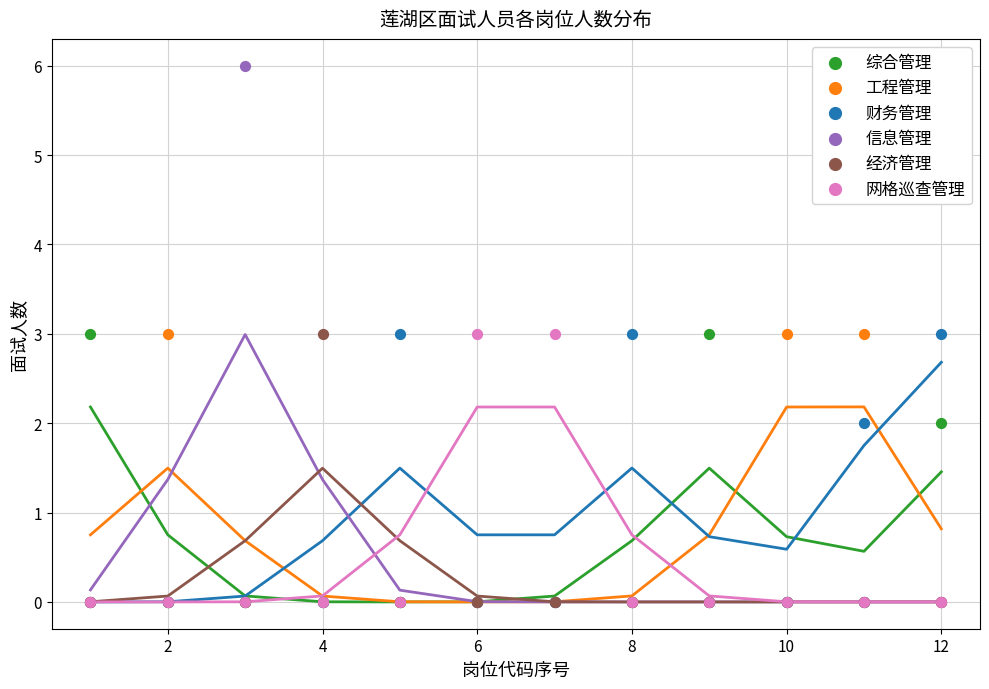

What are all the series names shown in the legend?

综合管理, 工程管理, 财务管理, 信息管理, 经济管理, 网格巡查管理